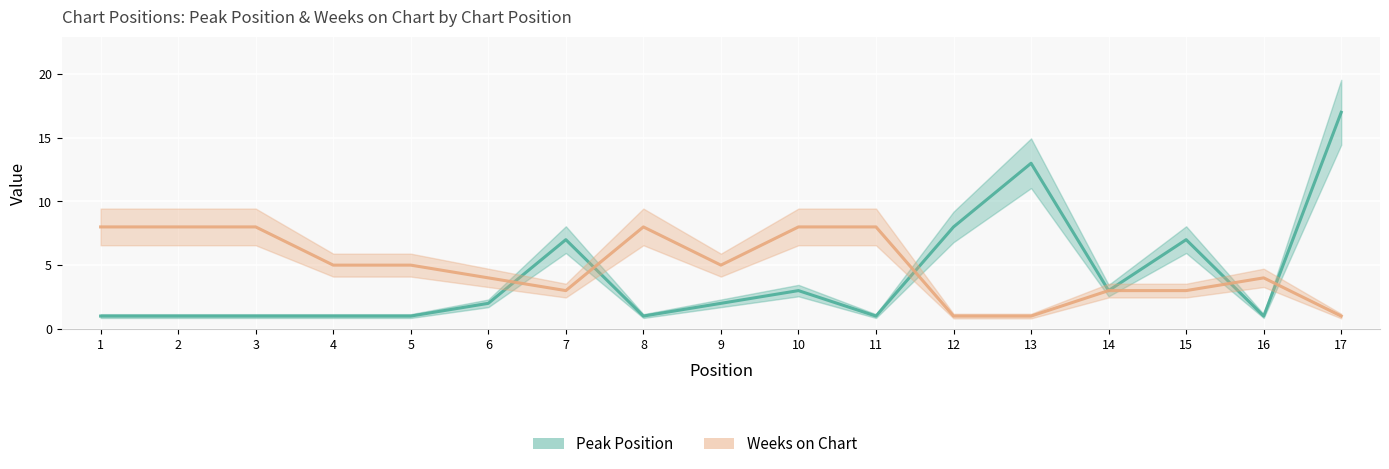

At how many categories does at least one series exceed 10?

2